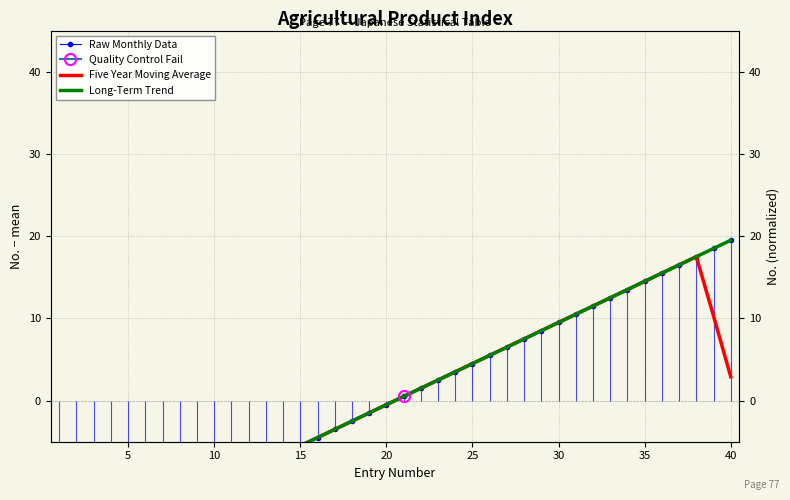

The value of Long-Term Trend at 15 is -5.5. True or false?

True